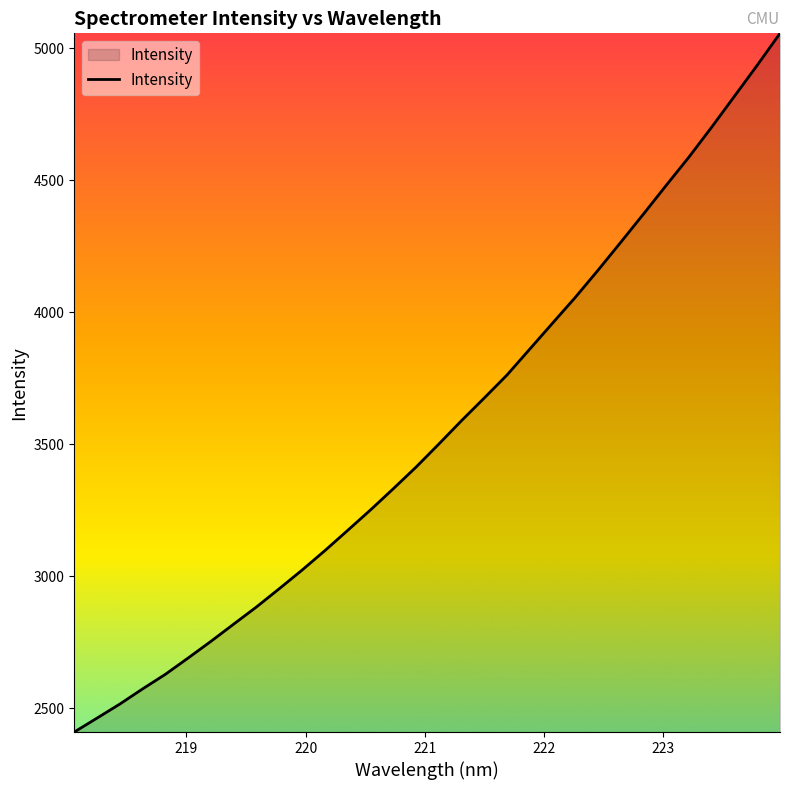

What is the minimum value shown in the chart?

2409.2